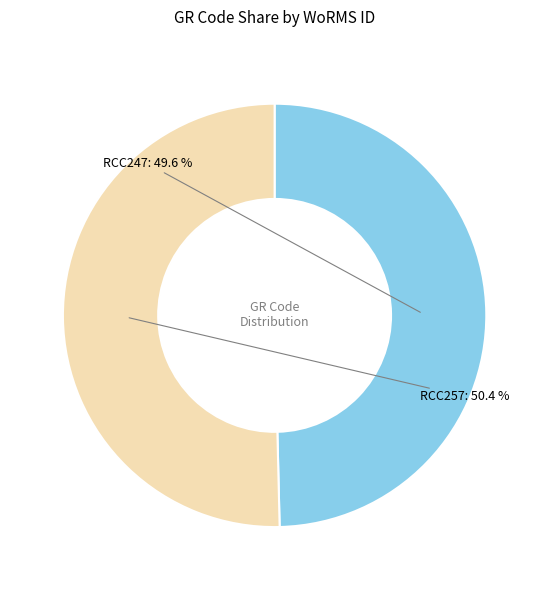

How many slices are in this pie chart?

2